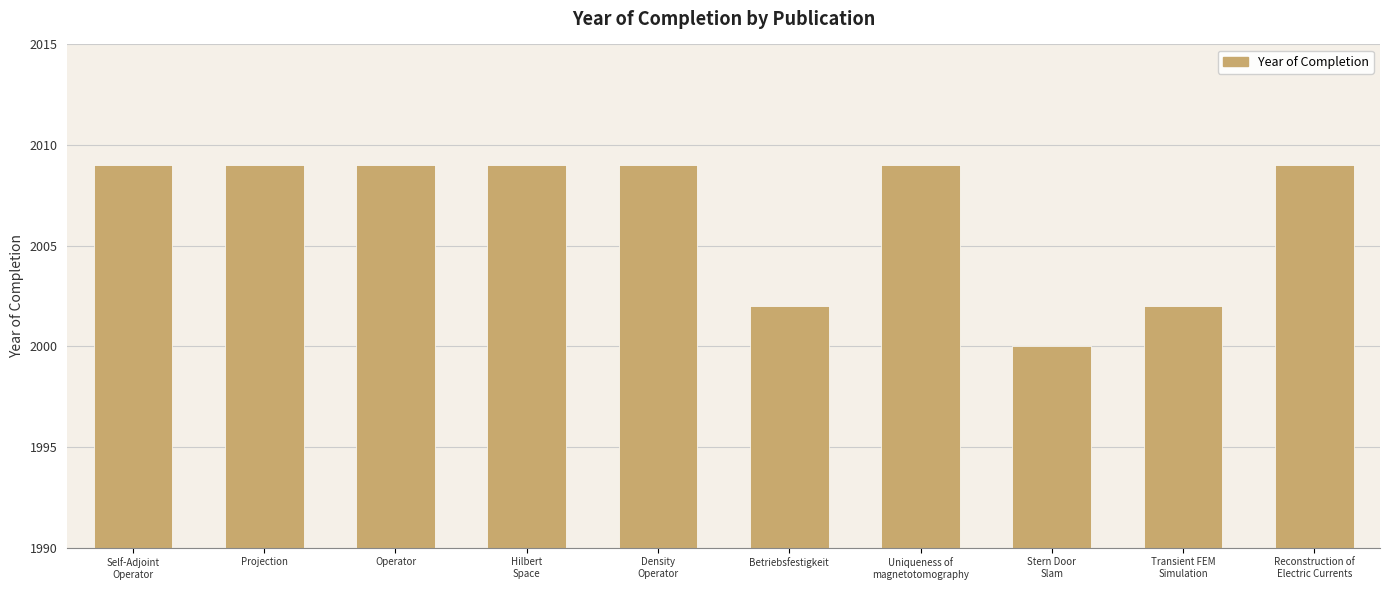

Reading right to left, list all the values displayed in this chart.

2009	2002	2000	2009	2002	2009	2009	2009	2009	2009